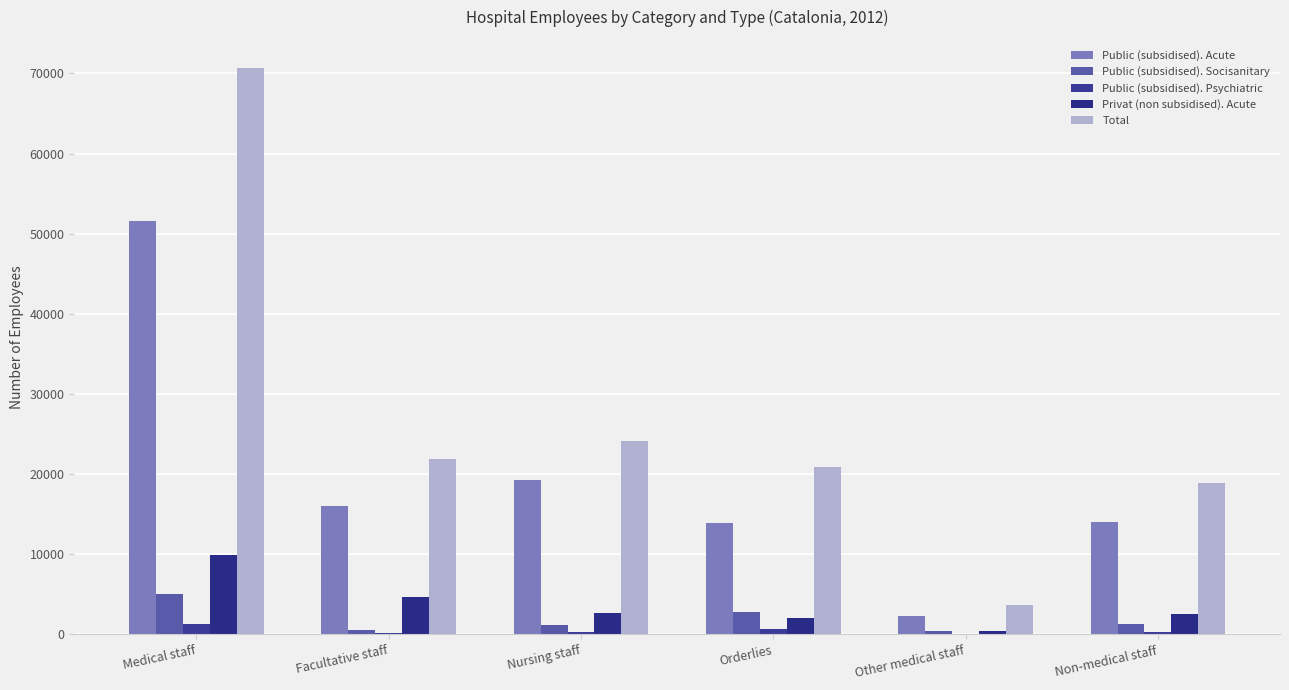

Reading left to right, extract all data points from this chart.

Public (subsidised). Acute: Medical staff=51536	Facultative staff=16019	Nursing staff=19265	Orderlies=13887	Other medical staff=2365	Non-medical staff=14045
Public (subsidised). Socisanitary: Medical staff=5027	Facultative staff=539	Nursing staff=1242	Orderlies=2808	Other medical staff=438	Non-medical staff=1357
Public (subsidised). Psychiatric: Medical staff=1257	Facultative staff=165	Nursing staff=248	Orderlies=728	Other medical staff=116	Non-medical staff=304
Privat (non subsidised). Acute: Medical staff=9896	Facultative staff=4731	Nursing staff=2647	Orderlies=2095	Other medical staff=423	Non-medical staff=2502
Total: Medical staff=70653	Facultative staff=21930	Nursing staff=24158	Orderlies=20914	Other medical staff=3651	Non-medical staff=18902